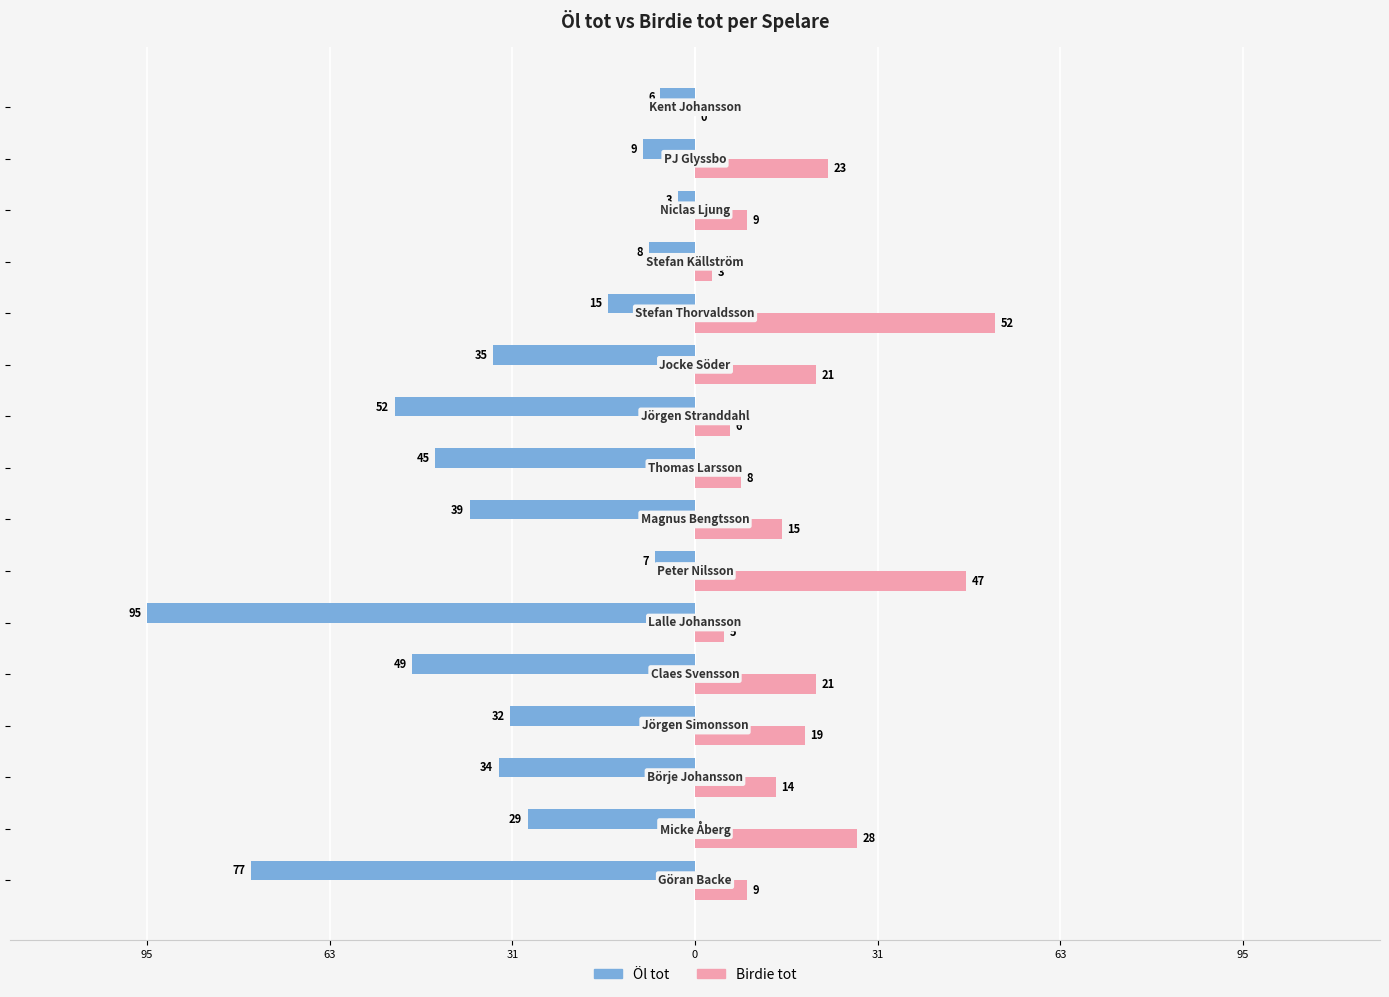

Reading left to right, transcribe all the data shown in this chart.

Öl tot: -77	-29	-34	-32	-49	-95	-7	-39	-45	-52	-35	-15	-8	-3	-9	-6
Birdie tot: 9	28	14	19	21	5	47	15	8	6	21	52	3	9	23	0